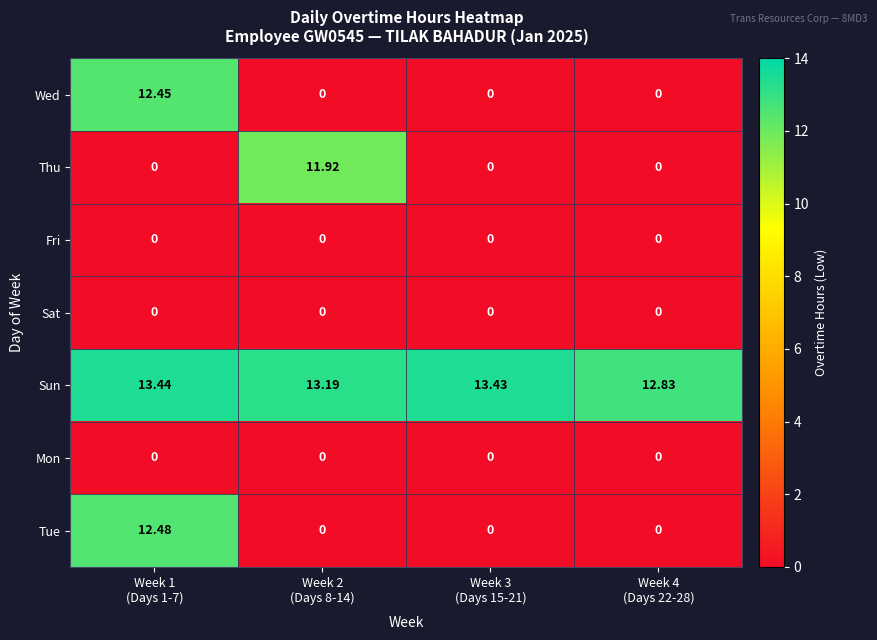

Which series has the largest total across all categories?

Sun